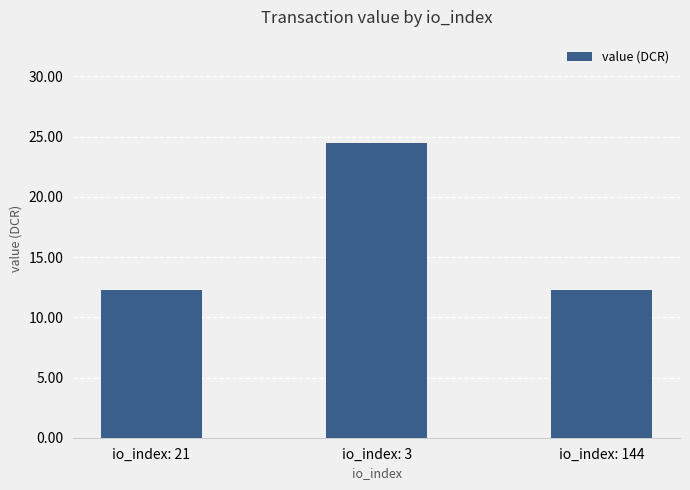

Reading left to right, what are all the values shown in this chart?

12.2	24.5	12.2